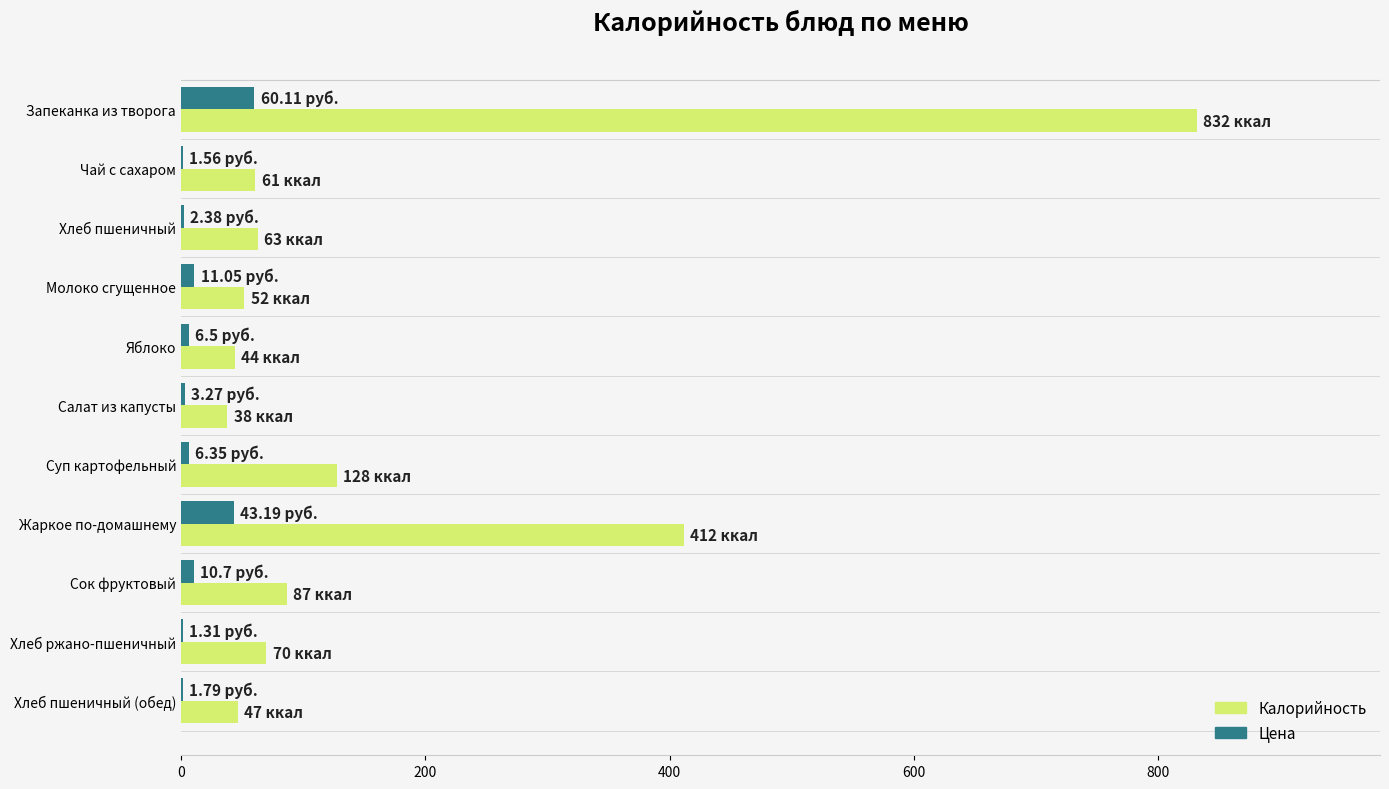

Which series changed the most between Запеканка из творога and Сок фруктовый?

Калорийность